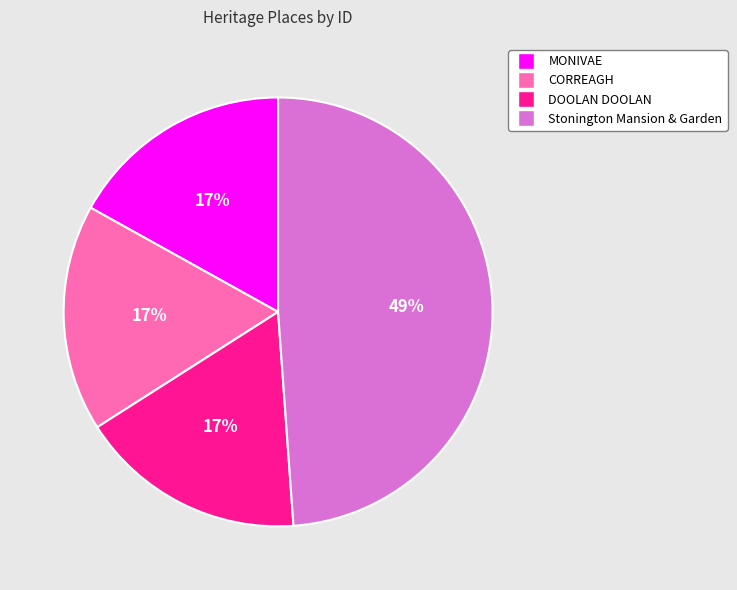

Is the sum of DOOLAN DOOLAN and CORREAGH greater than half?

No